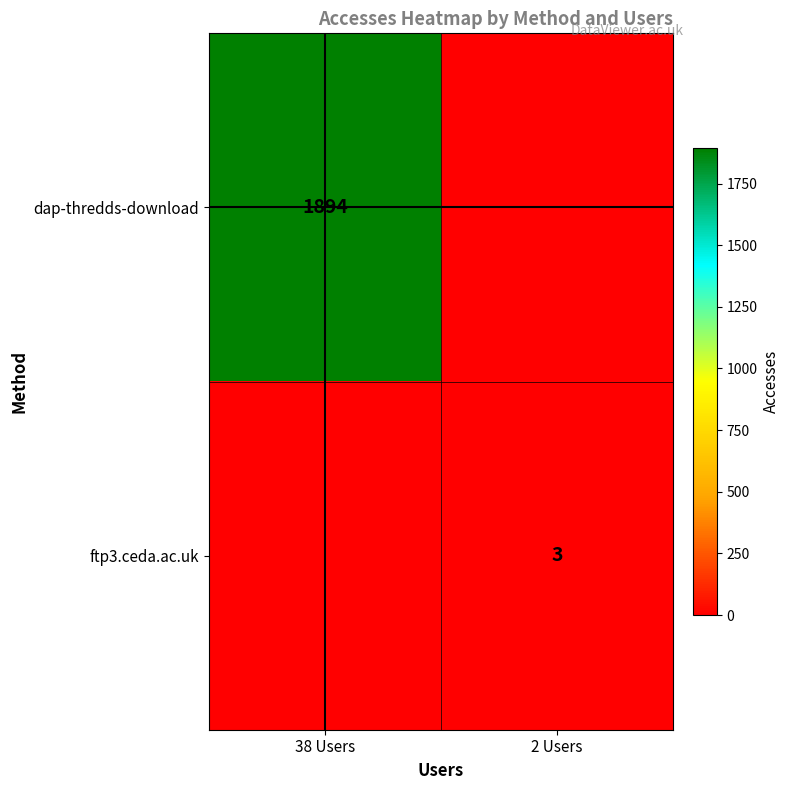

At how many categories does at least one series exceed 1535?

1